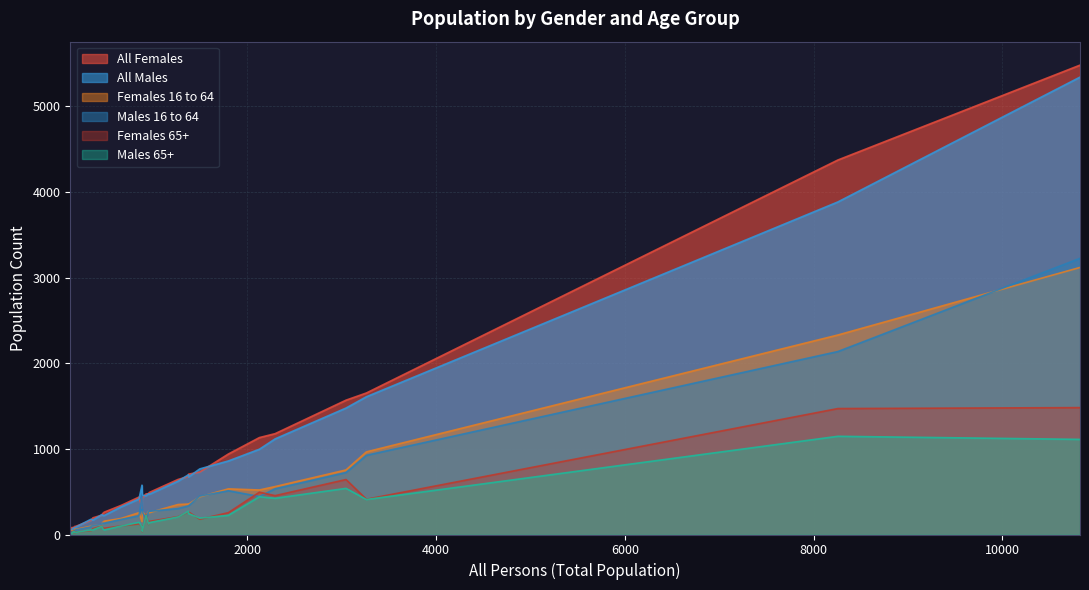

Which series has the widest spread of values?

All Females